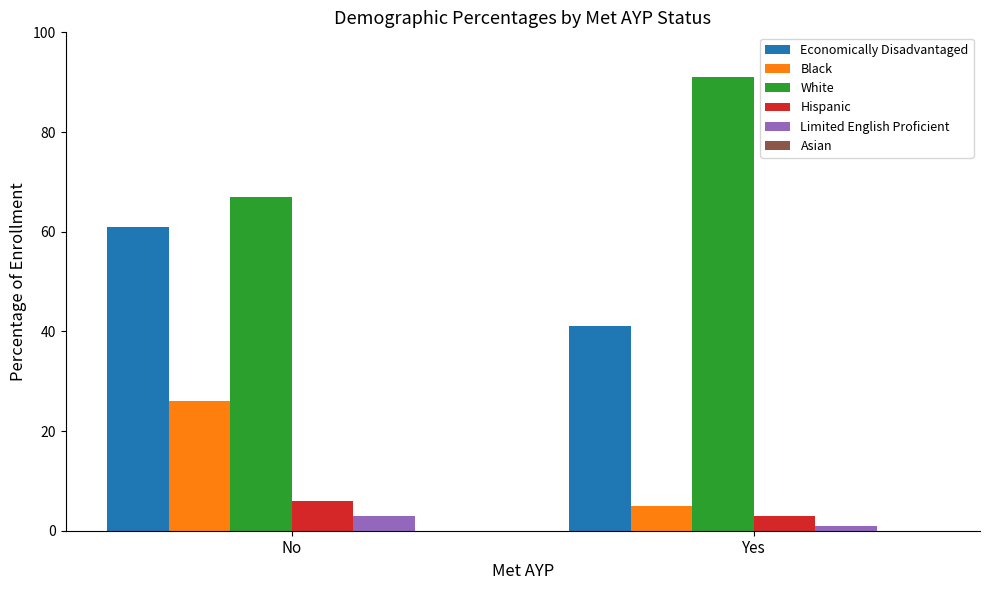

What is the difference between the highest and lowest values at No?

64